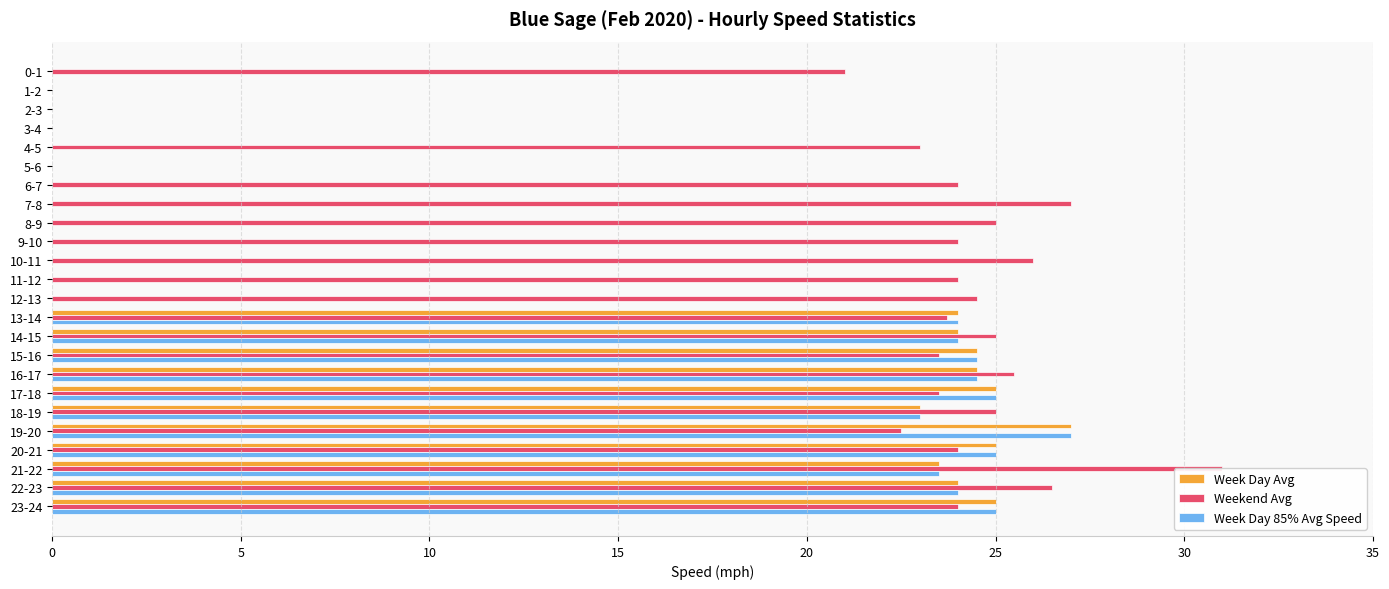

Reading left to right, what are all the values shown in this chart?

Week Day Avg: 0.0	0.0	0.0	0.0	0.0	0.0	0.0	0.0	0.0	0.0	0.0	0.0	0.0	24.0	24.0	24.5	24.5	25.0	23.0	27.0	25.0	23.5	24.0	25.0
Weekend Avg: 21.0	0.0	0.0	0.0	23.0	0.0	24.0	27.0	25.0	24.0	26.0	24.0	24.5	23.7	25.0	23.5	25.5	23.5	25.0	22.5	24.0	31.0	26.5	24.0
Week Day 85% Avg Speed: 0.0	0.0	0.0	0.0	0.0	0.0	0.0	0.0	0.0	0.0	0.0	0.0	0.0	24.0	24.0	24.5	24.5	25.0	23.0	27.0	25.0	23.5	24.0	25.0